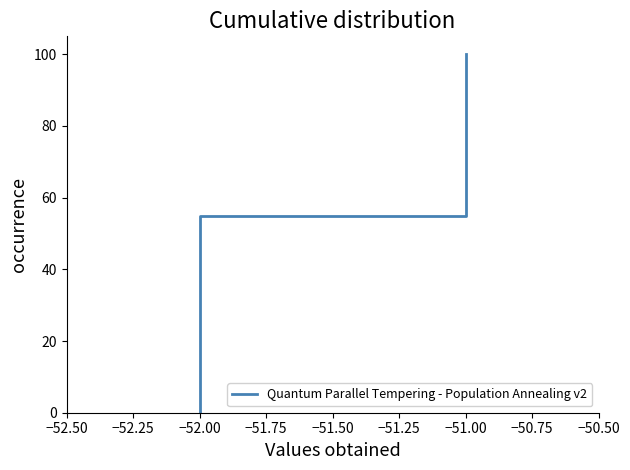

What is the value of the 37th point from the left?

90.0